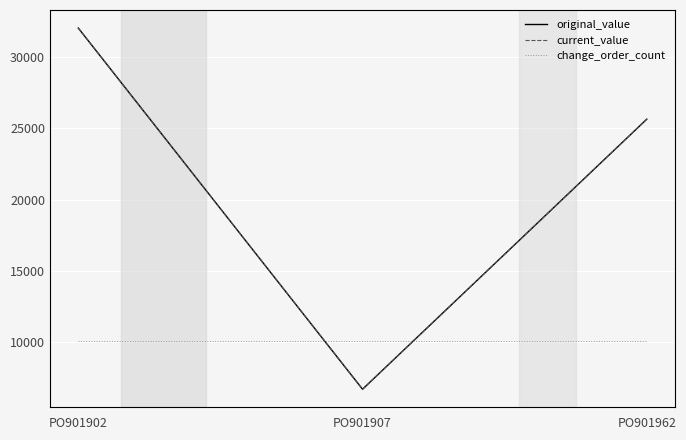

Which series has the largest total across all categories?

original_value